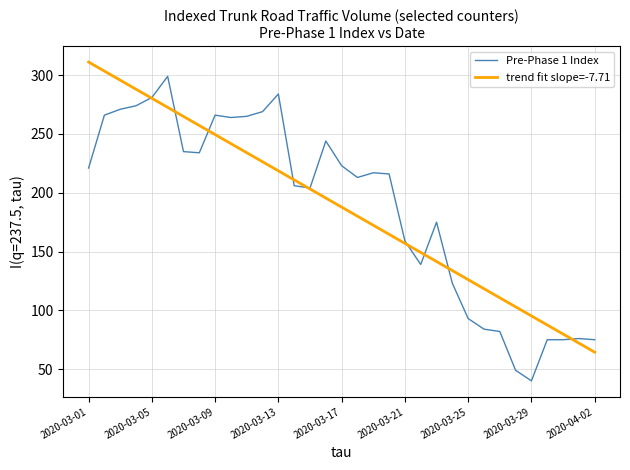

What is the average value of the trend fit slope=-7.71 series?

187.8